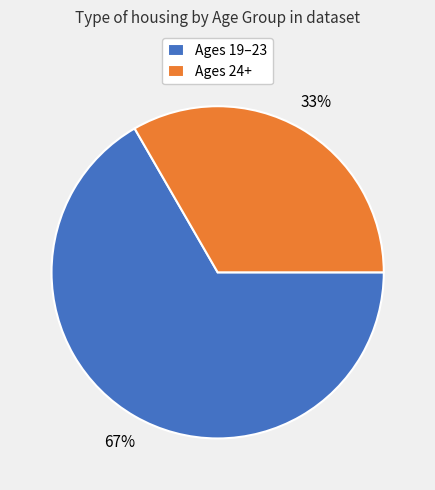

Between Ages 24+ and Ages 19–23, which is larger?

Ages 19–23